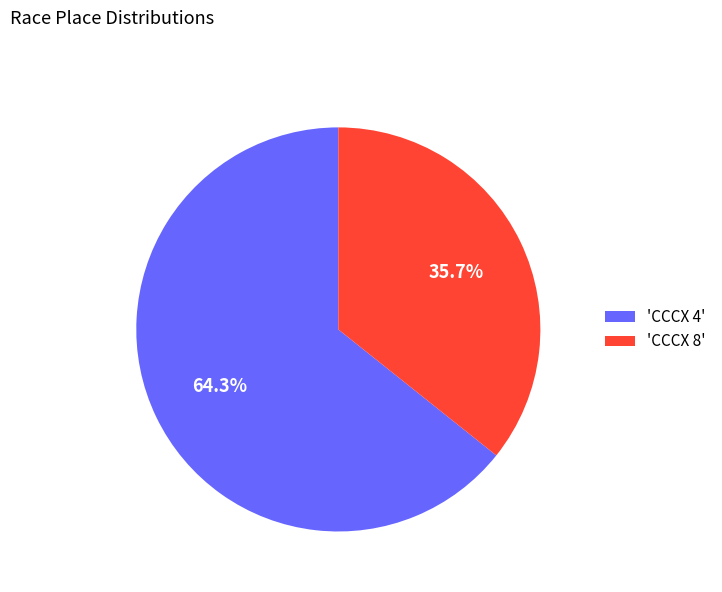

Approximately how many times larger is the value at 'CCCX 4' compared to 'CCCX 8'?

1.8